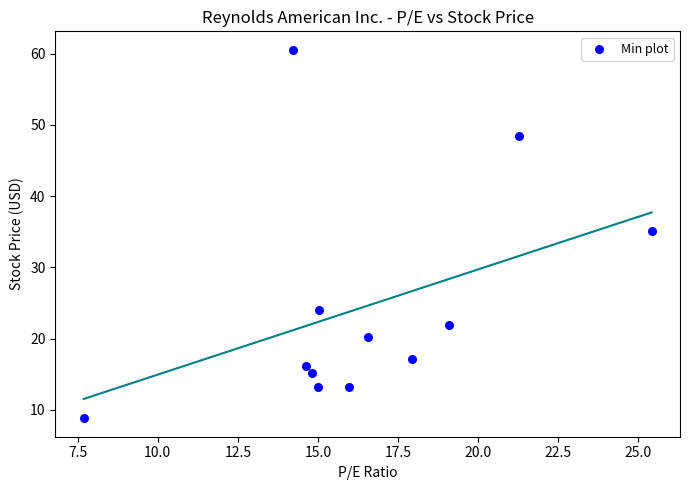

What is the average X value?

16.5